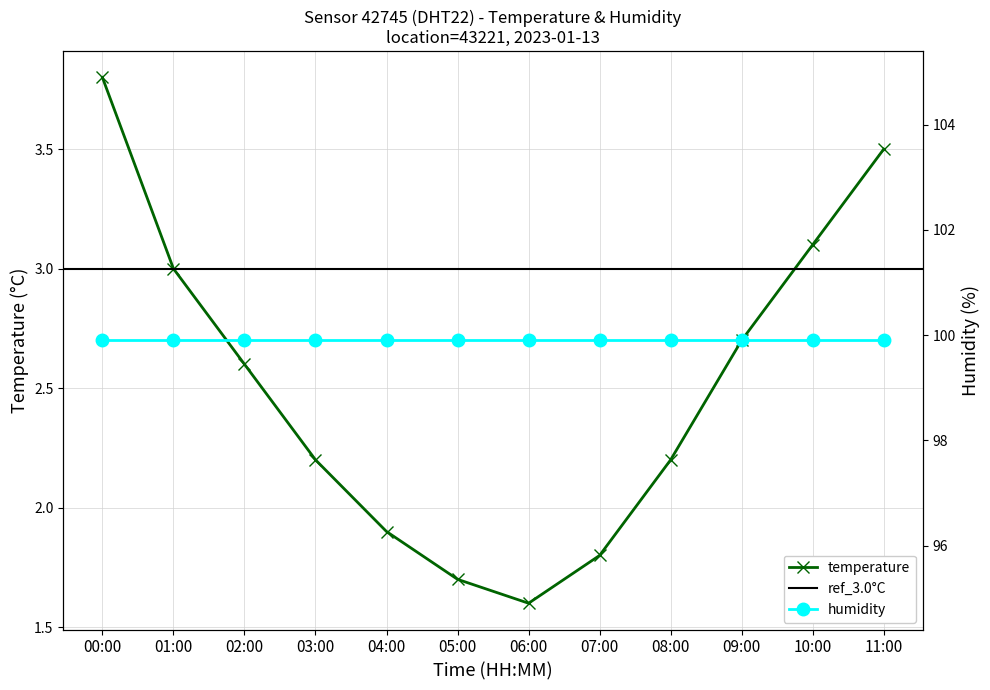

What is the change in value from 01:00 to 02:00?

-0.4